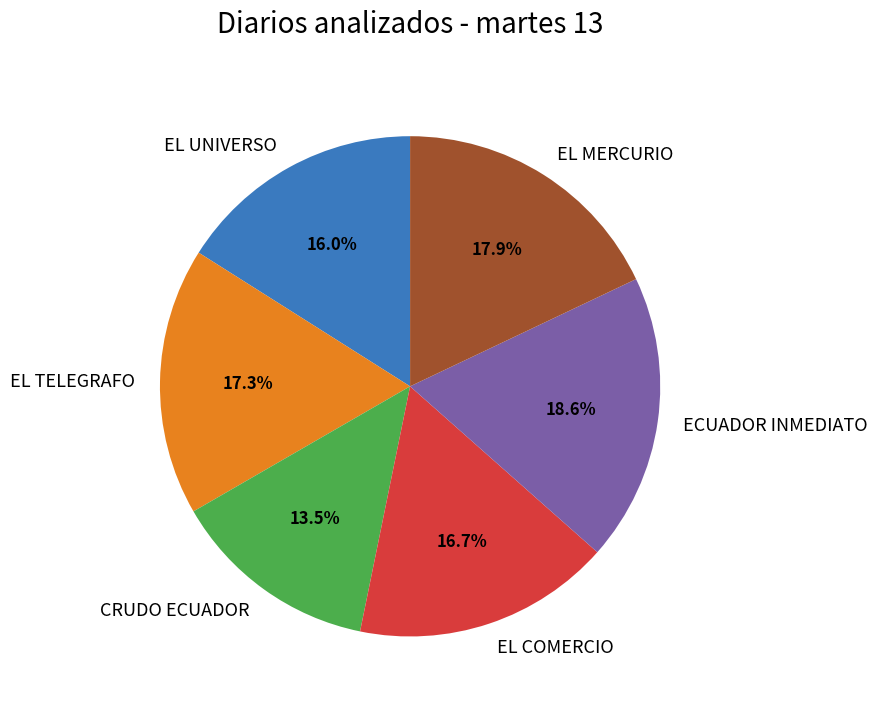

How many segments does this pie chart have?

6